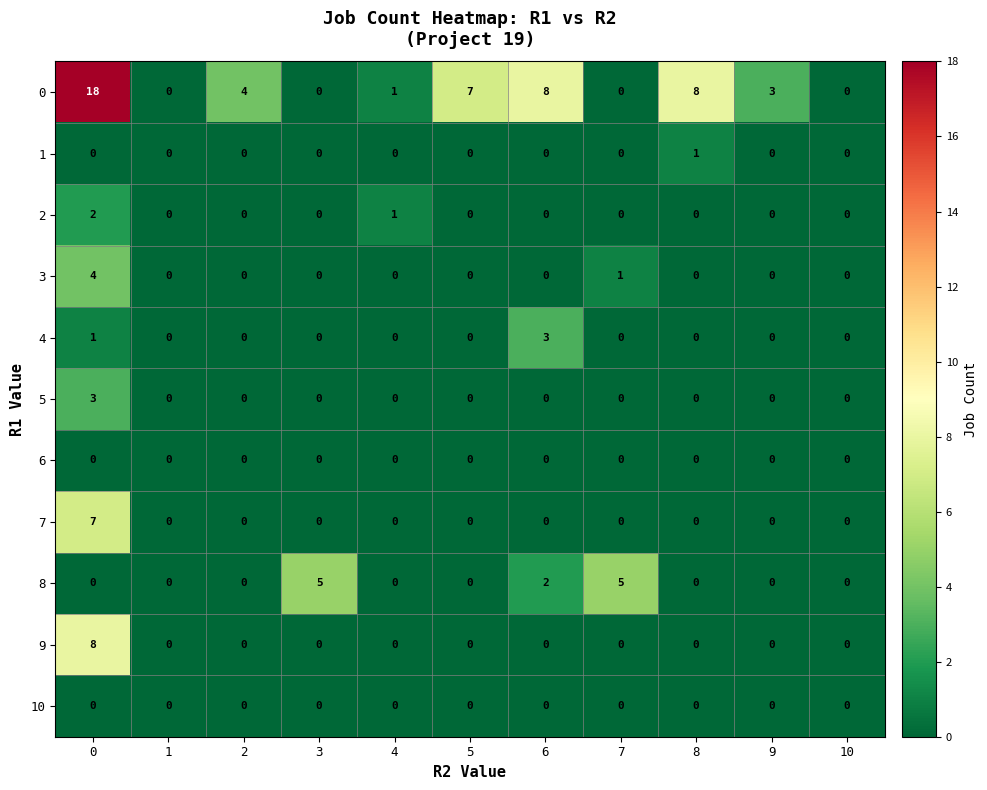

What is the maximum value shown in the chart?

18